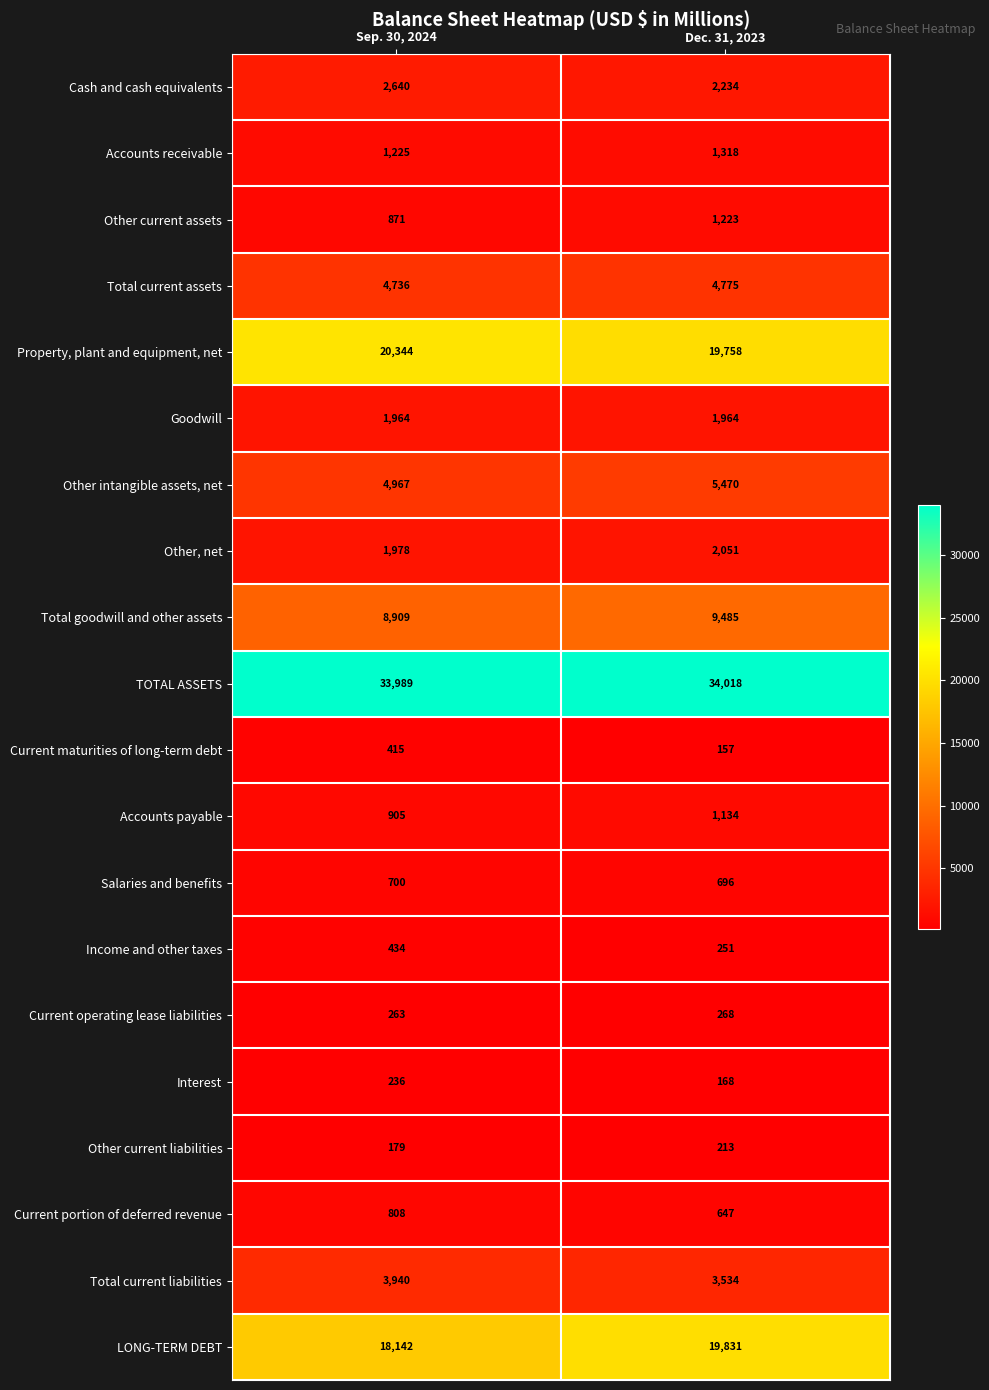

What is the highest value of the Current portion of deferred revenue series?

808